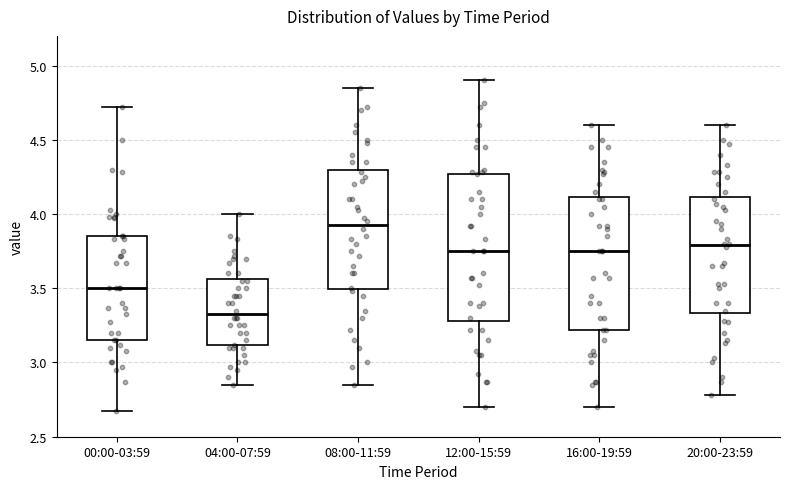

Where does the lower whisker of the box for 00:00-03:59 end on the y-axis? The values are not printed on the chart, so give them approximately, as read against the axis.

2.65